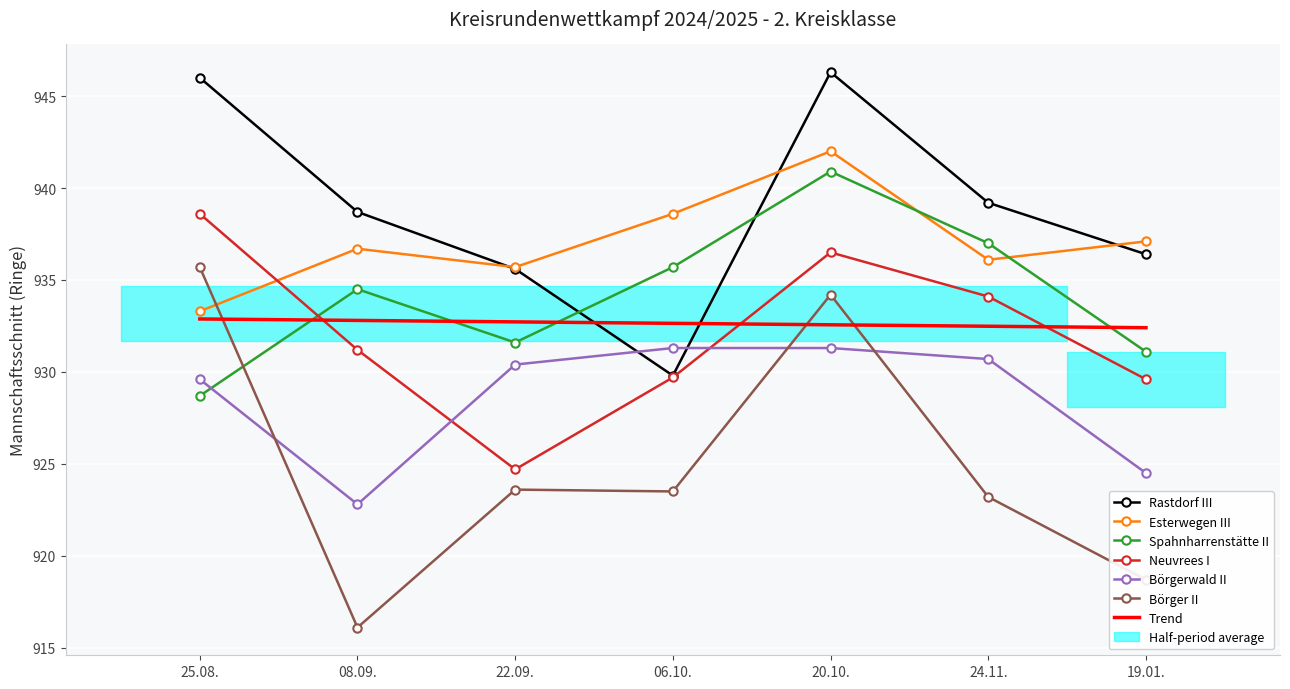

What is the label of the 4th point from the right?

06.10.